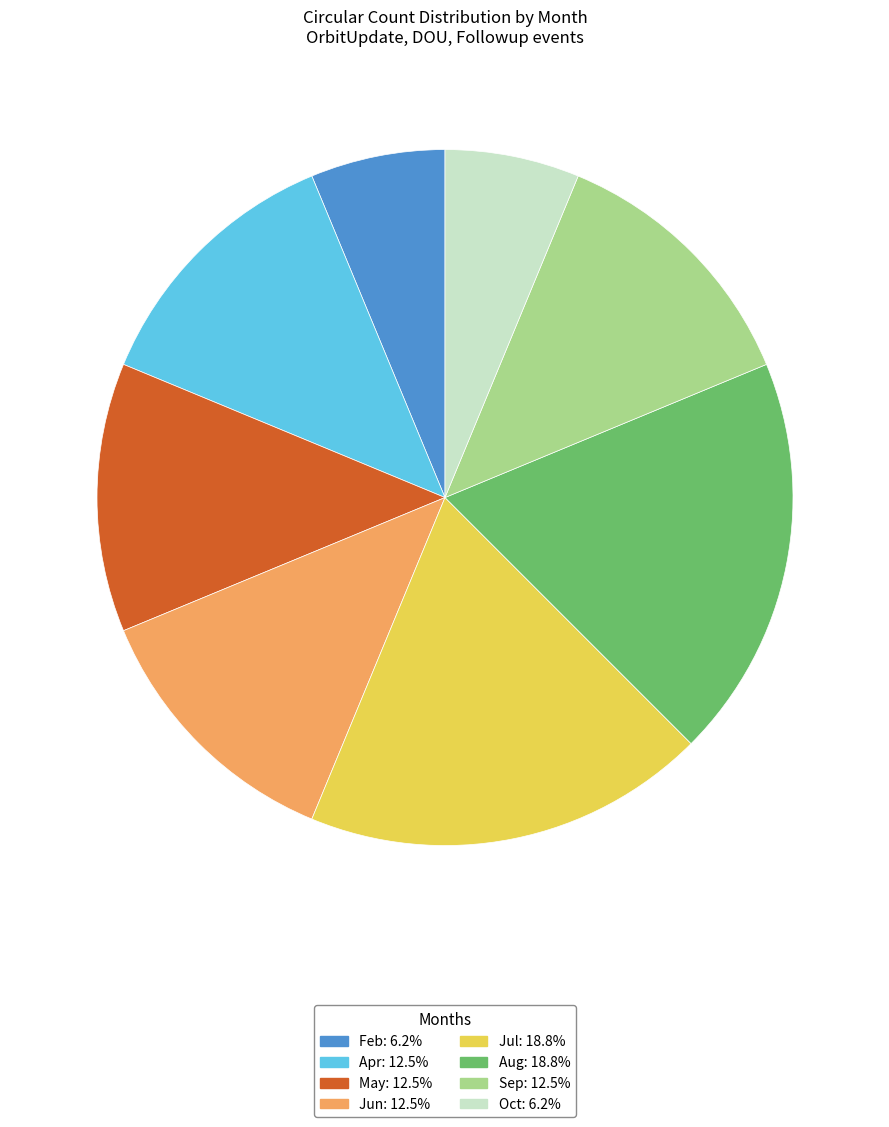

Do Aug and Jul together represent more than half of the pie?

No